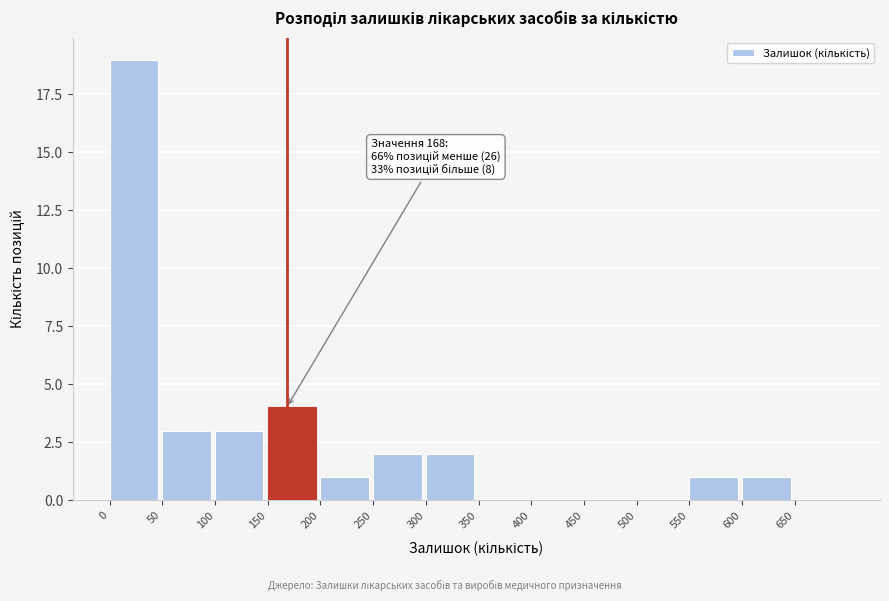

Over which range of the x-axis is the bar tallest?

0 to 50